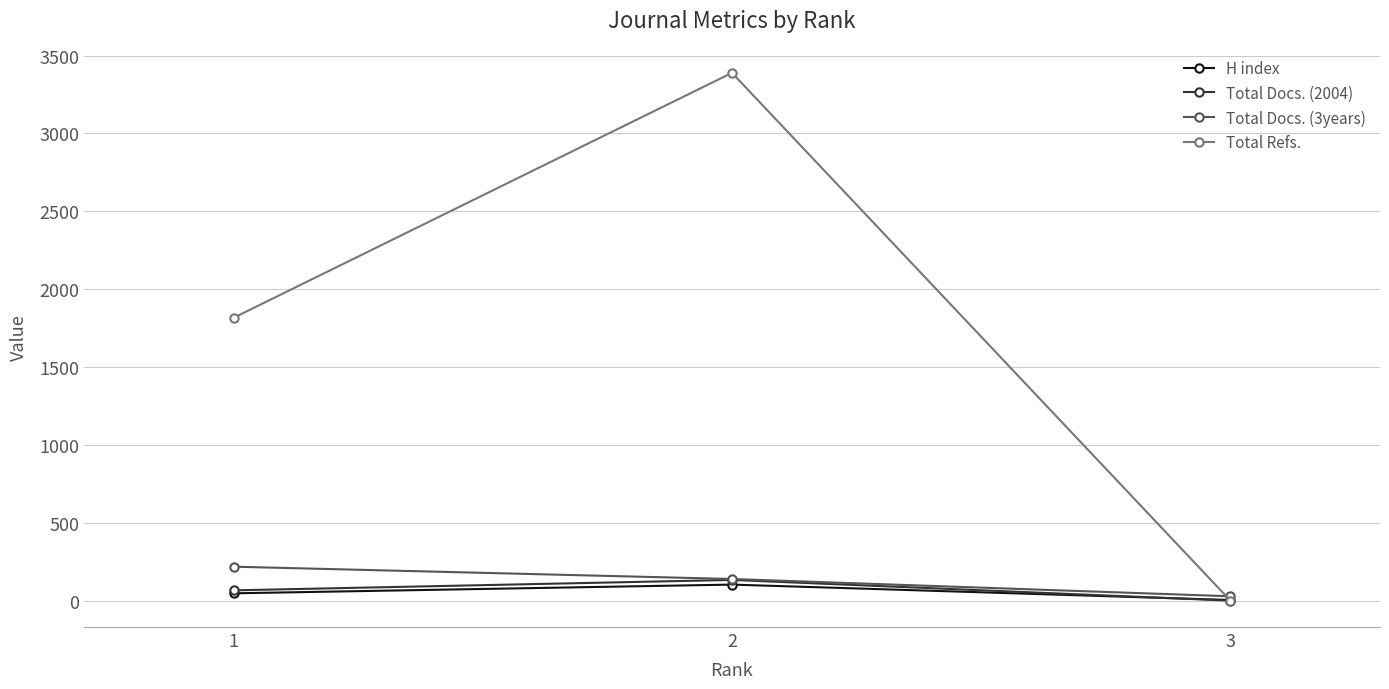

Which series has the widest spread of values?

Total Refs.